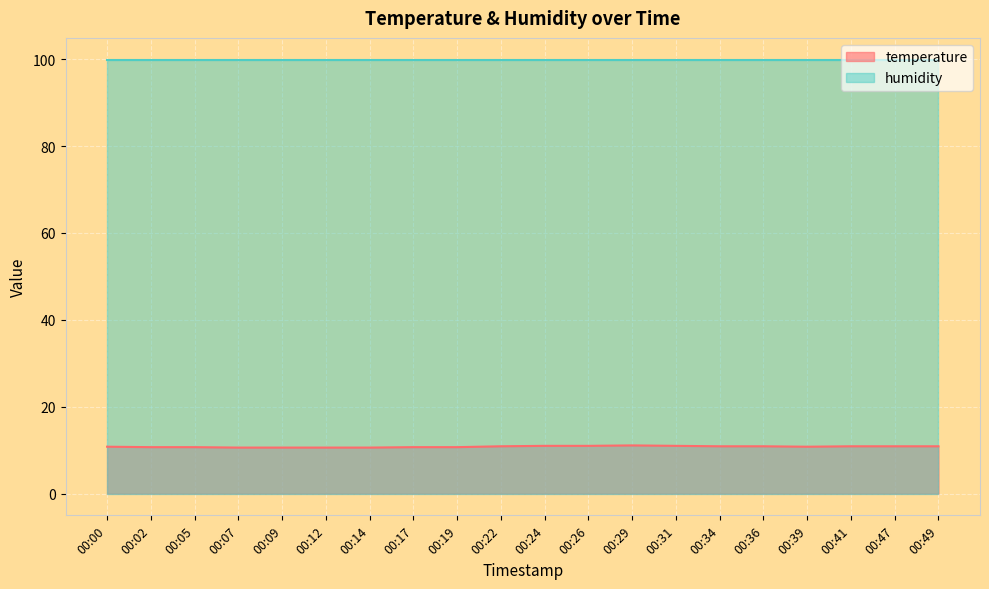

What is the average value?

10.8